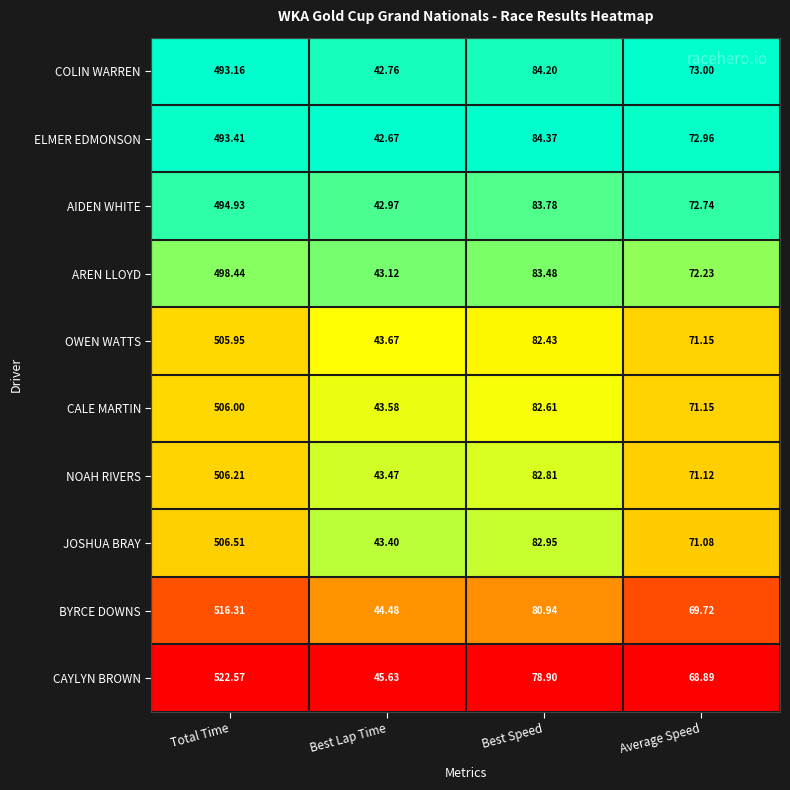

Rank the categories by AIDEN WHITE value from highest to lowest.

Total Time, Best Speed, Average Speed, Best Lap Time